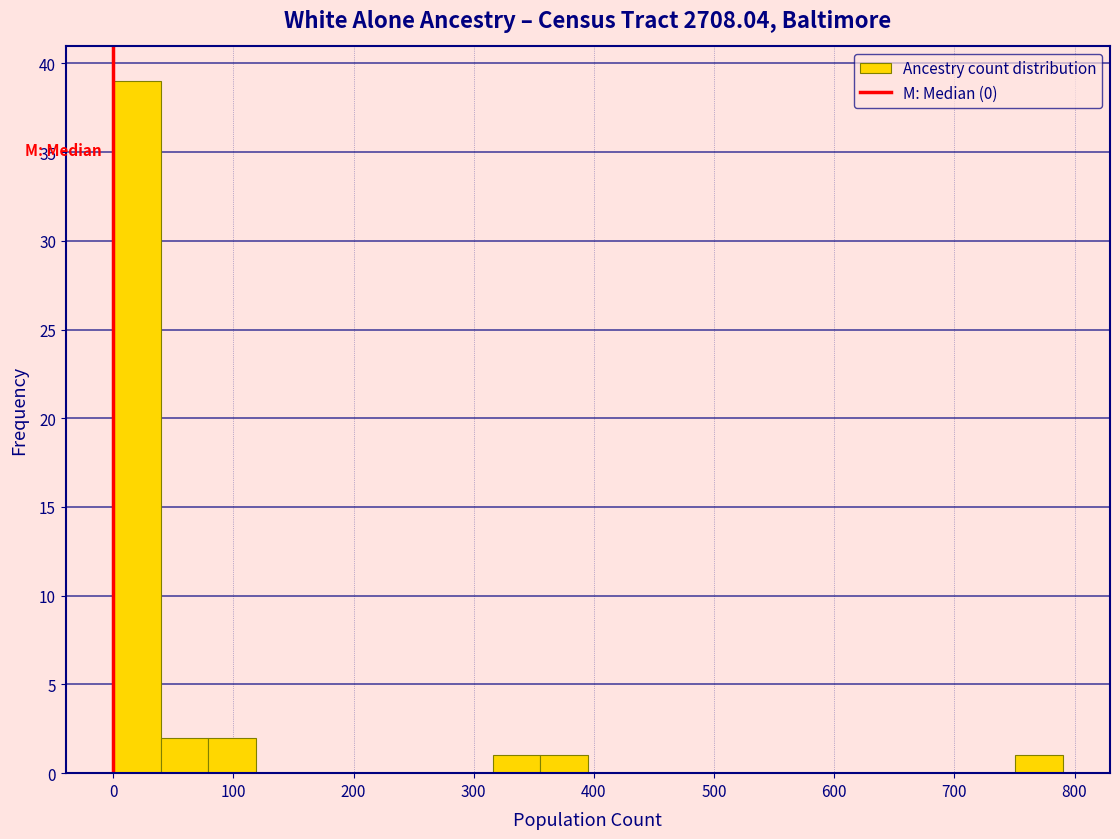

Around what value on the x-axis is the tallest bar? Give the approximate position of its centre, as read against the axis.

20